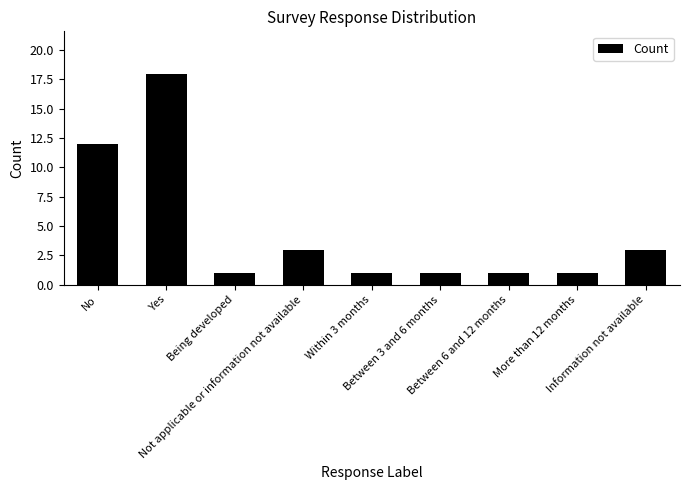

Count the number of data series in this chart.

1